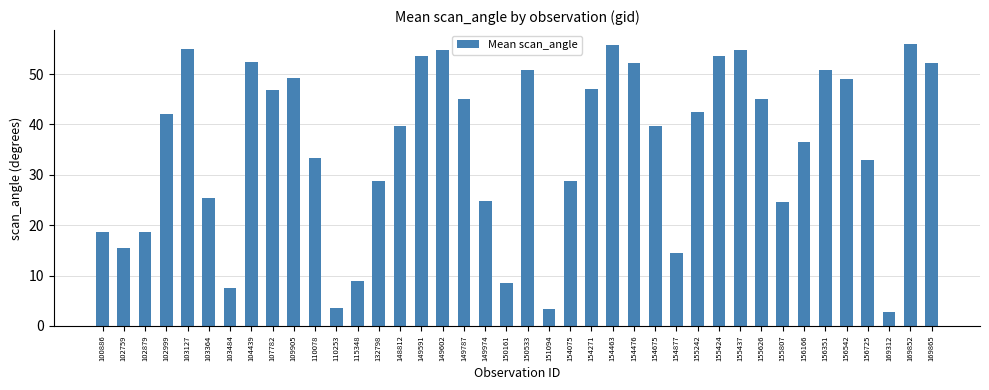

What is the change in value from 102879 to 107782?

+28.3